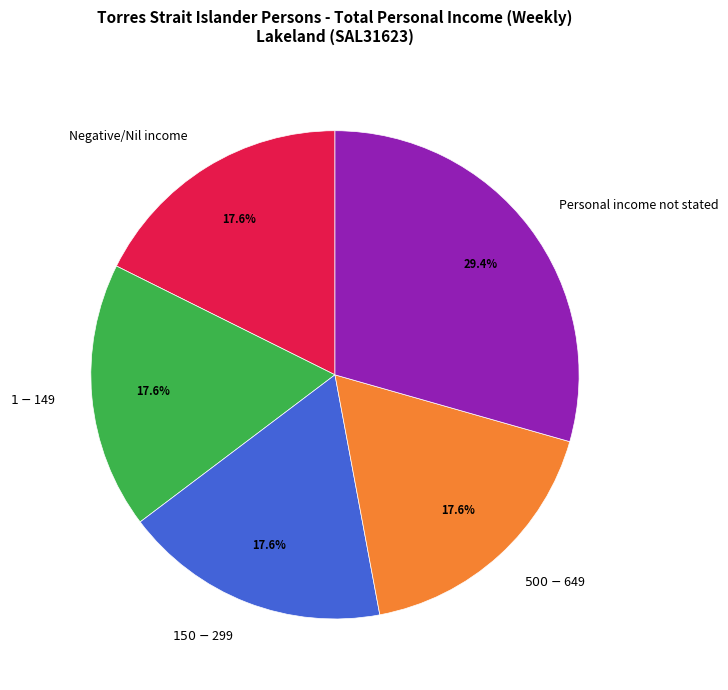

Which slice is the largest?

Personal income not stated